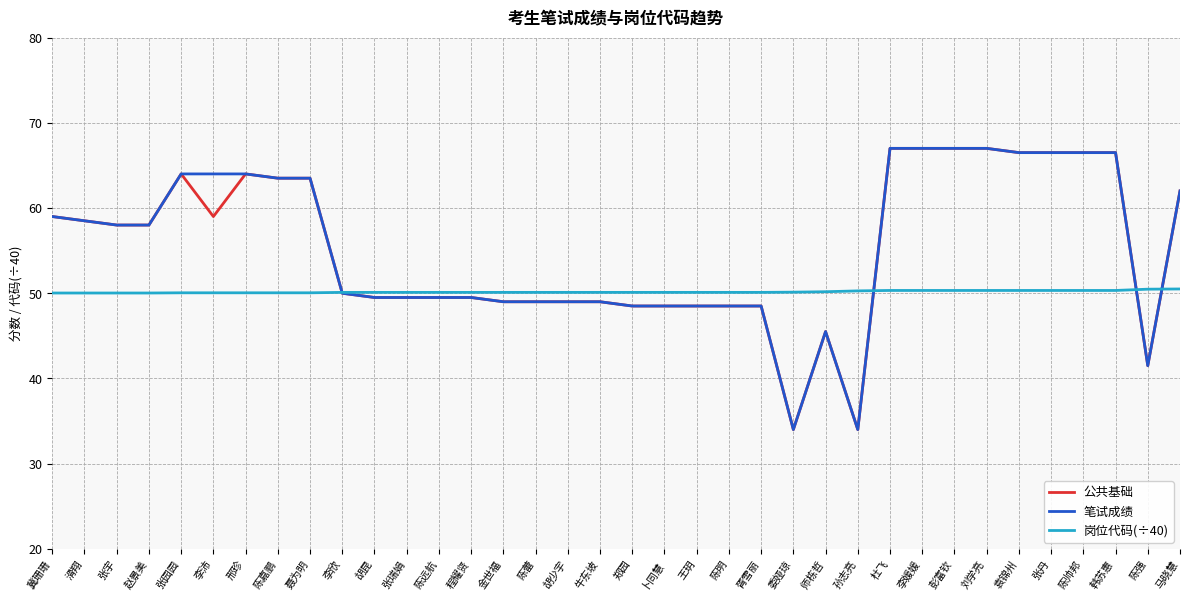

What is the lowest value of the 岗位代码(÷40) series?

50.0